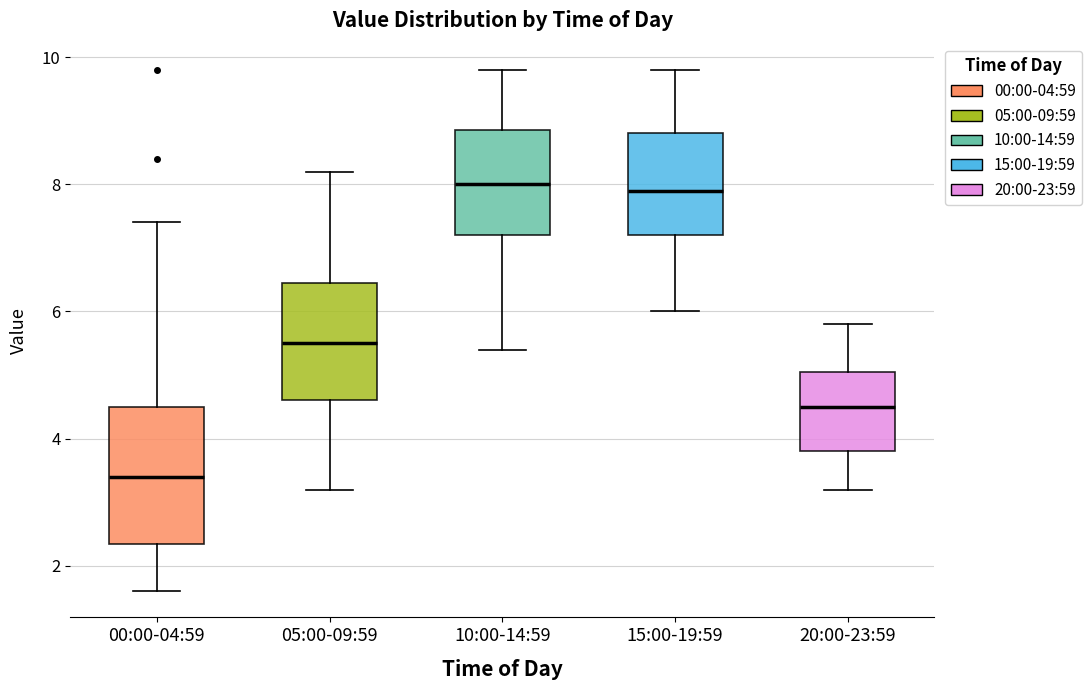

Which box has the lowest median line?

00:00-04:59